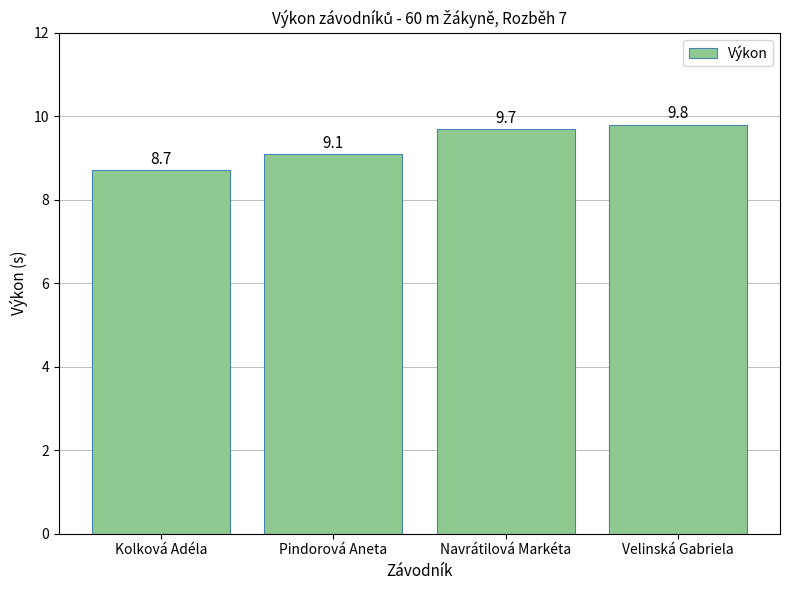

What is the minimum value shown in the chart?

8.7